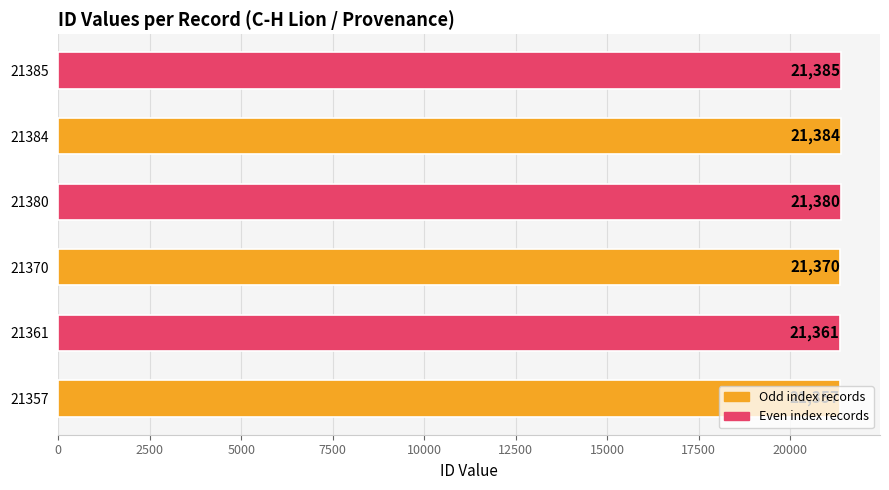

List the labels in order of value, largest first.

21385, 21384, 21380, 21370, 21361, 21357